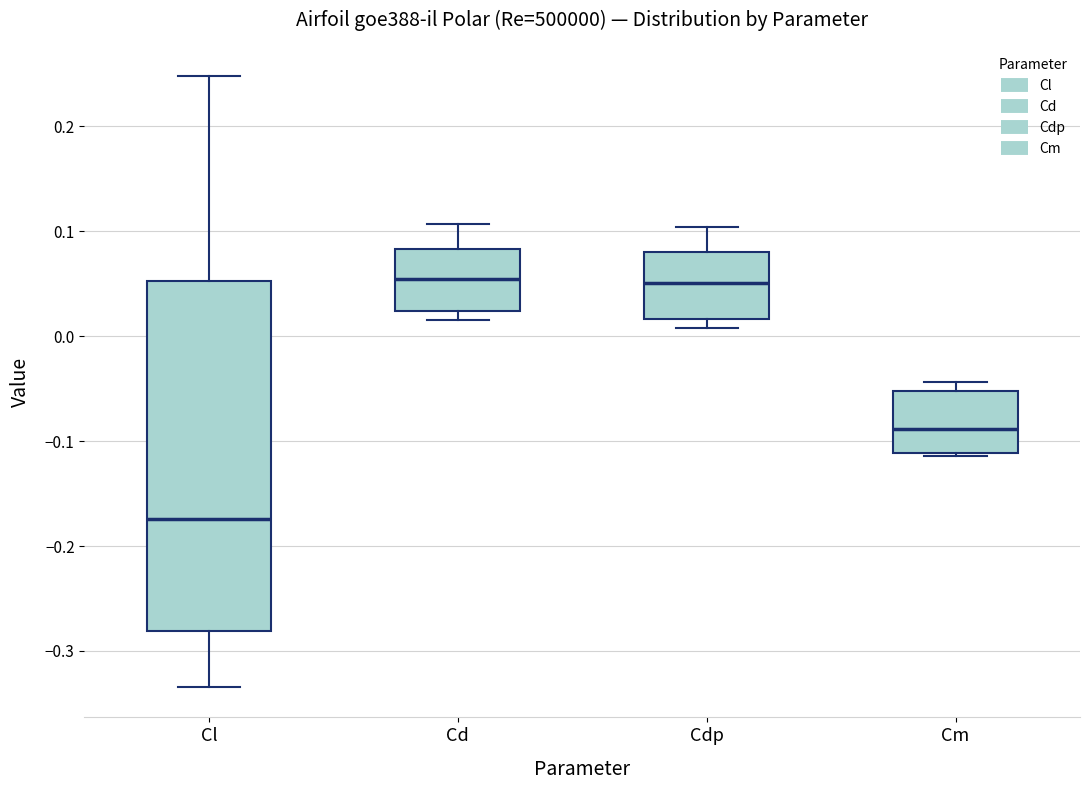

Reading left to right, transcribe this box plot: for each box, give where its median line is, the range the box spans, and where its two whiskers end, as read against the y-axis. The values are not printed on the chart, so give them approximately, as read against the axis.

Cl: median -0.17, box -0.28 to 0.05, whiskers -0.33 to 0.25
Cd: median 0.05, box 0.02 to 0.08, whiskers 0.02 (just below the box's lower edge) to 0.11
Cdp: median 0.05, box 0.02 to 0.08, whiskers 0.01 to 0.10
Cm: median -0.09, box -0.11 to -0.05, whiskers -0.11 to -0.04